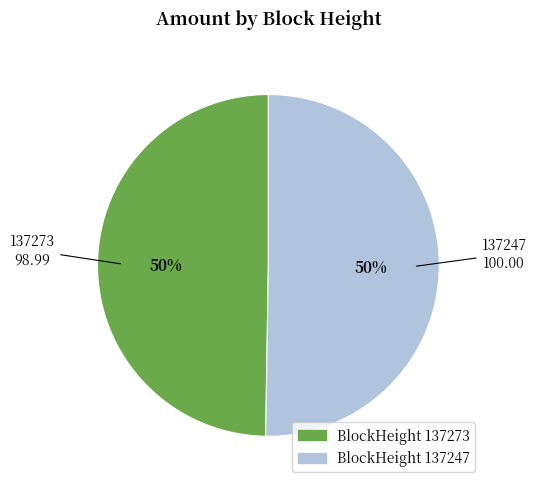

How many segments does this pie chart have?

2